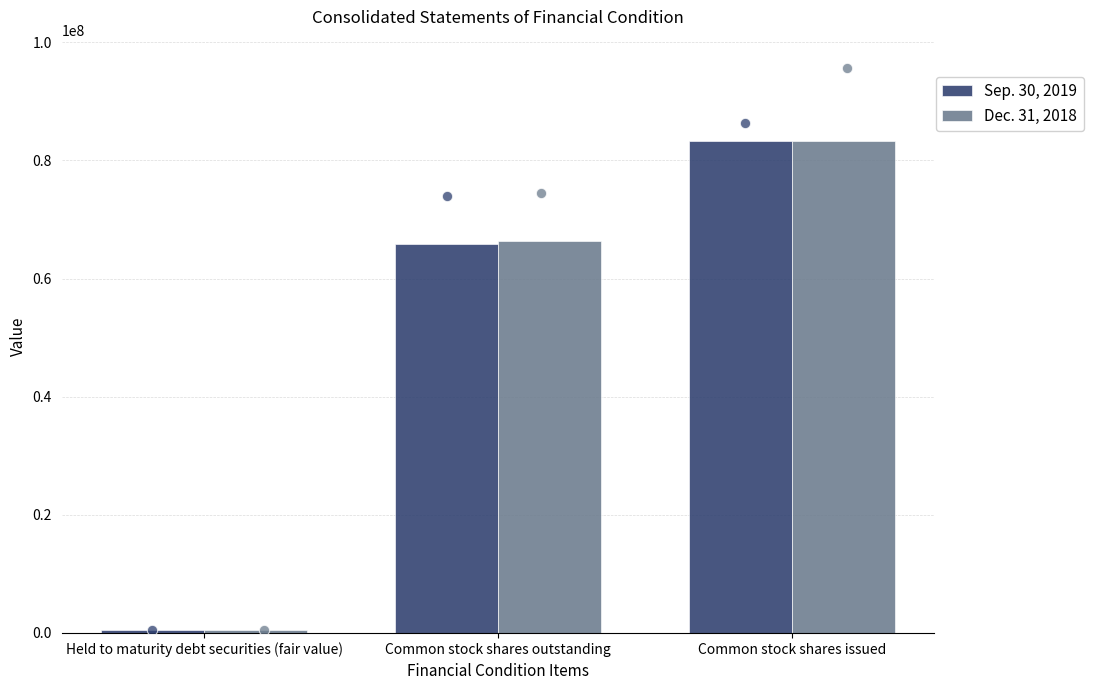

Which series has the largest total across all categories?

Dec. 31, 2018